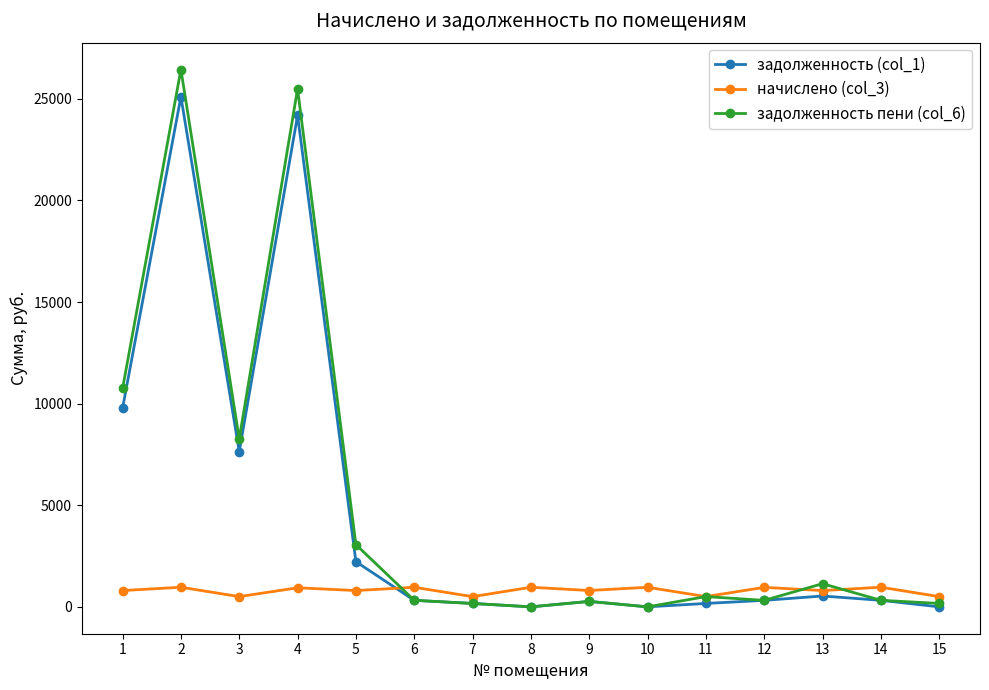

What is the sum of all начислено (col_3) values?

11945.2